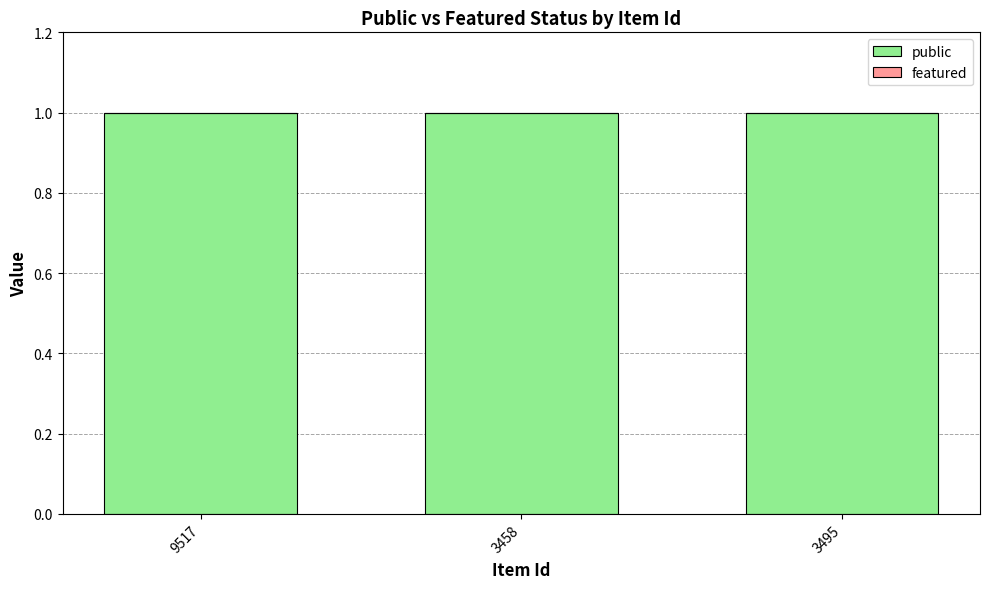

How many bars are there in total?

6